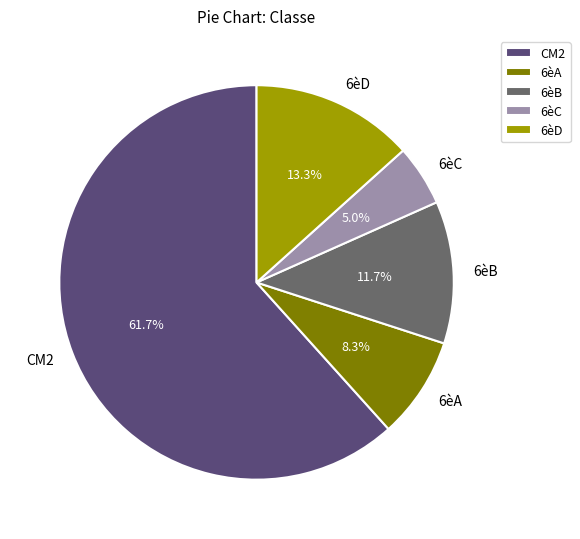

True or false: 6èB accounts for 12% of the total.

True